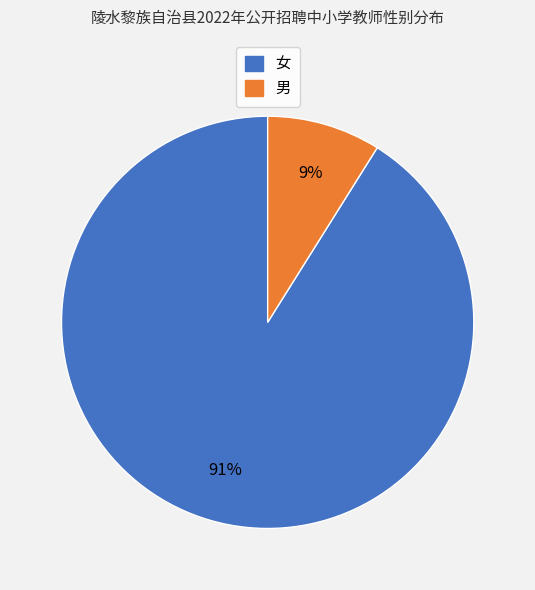

How many slices are in this pie chart?

2